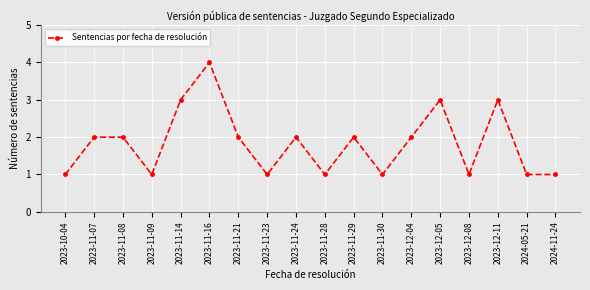

How many lines are shown in the chart?

1